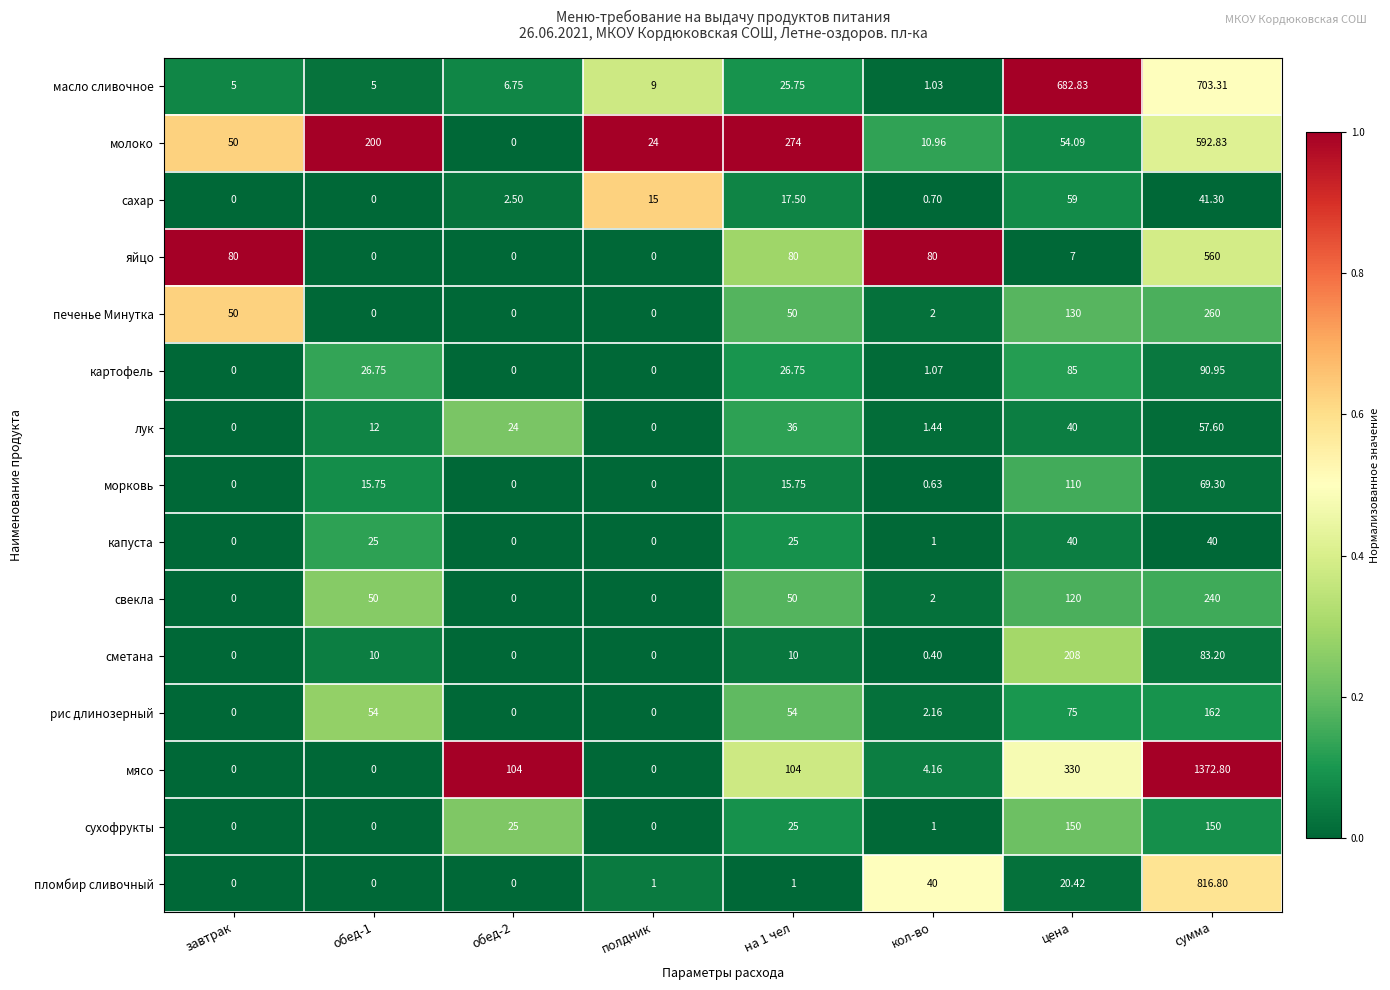

At which label is печенье Минутка closest to 130?

цена